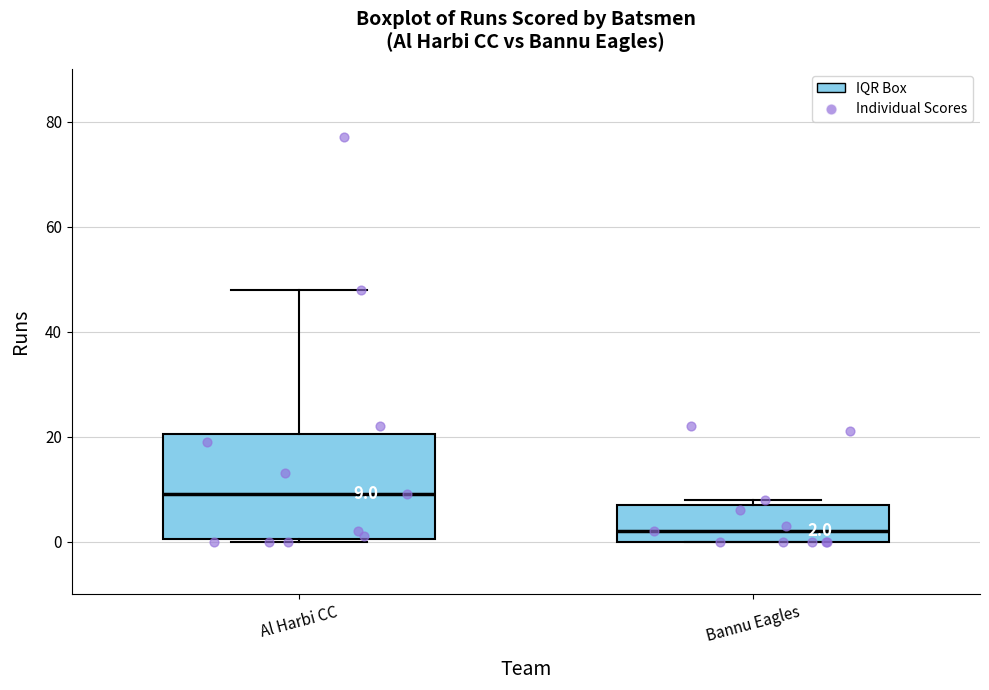

Which box's median line is the lowest?

Bannu Eagles